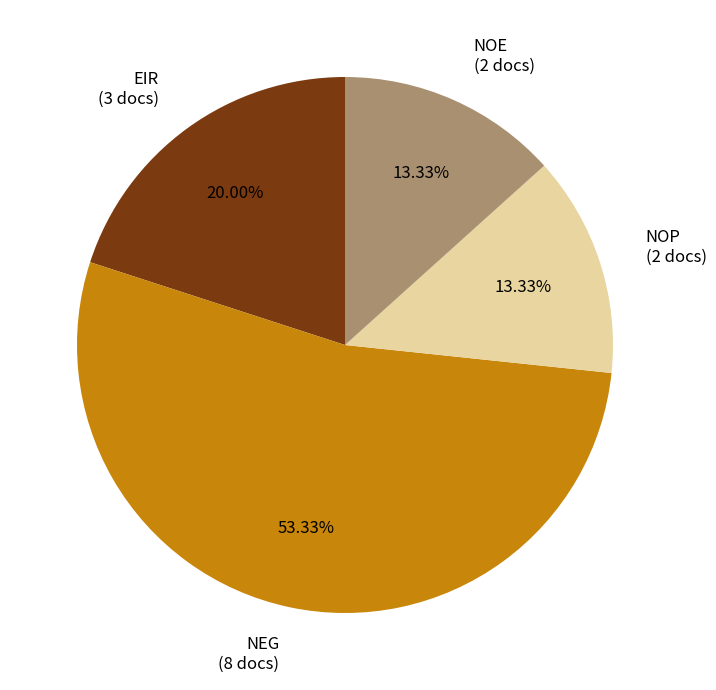

How many slices are in this pie chart?

4